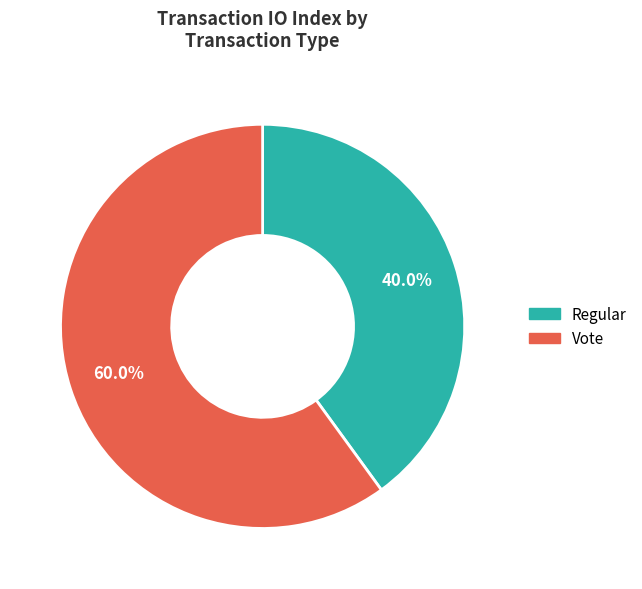

Is it true that Regular is 40% of the pie?

True